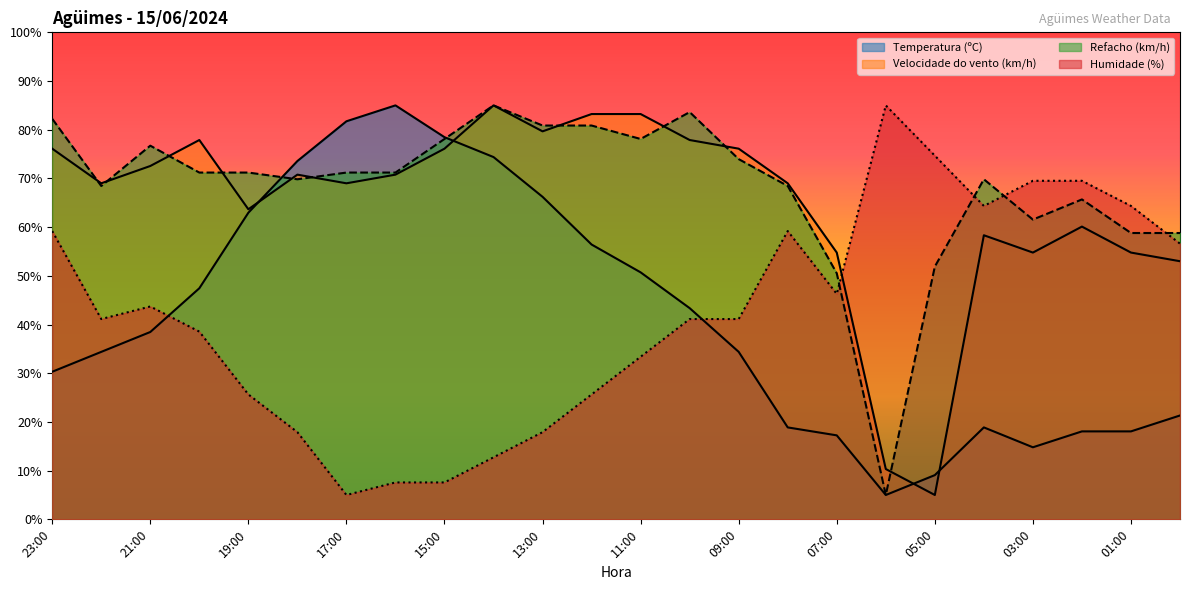

What is the difference between the maximum and second lowest values in the Temperatura (ºC) series?

75.9